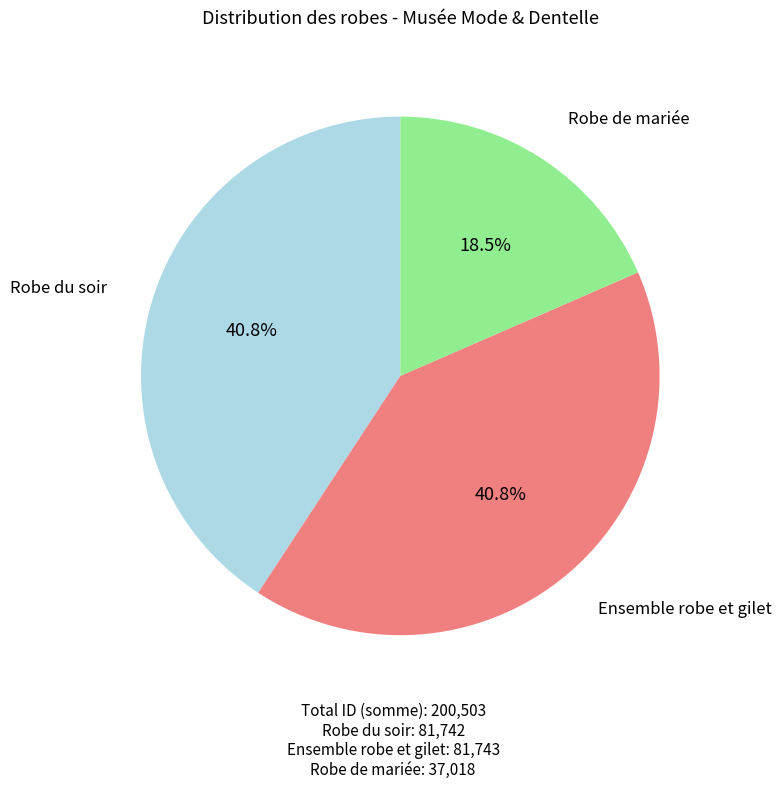

Count the number of slices in the pie.

3